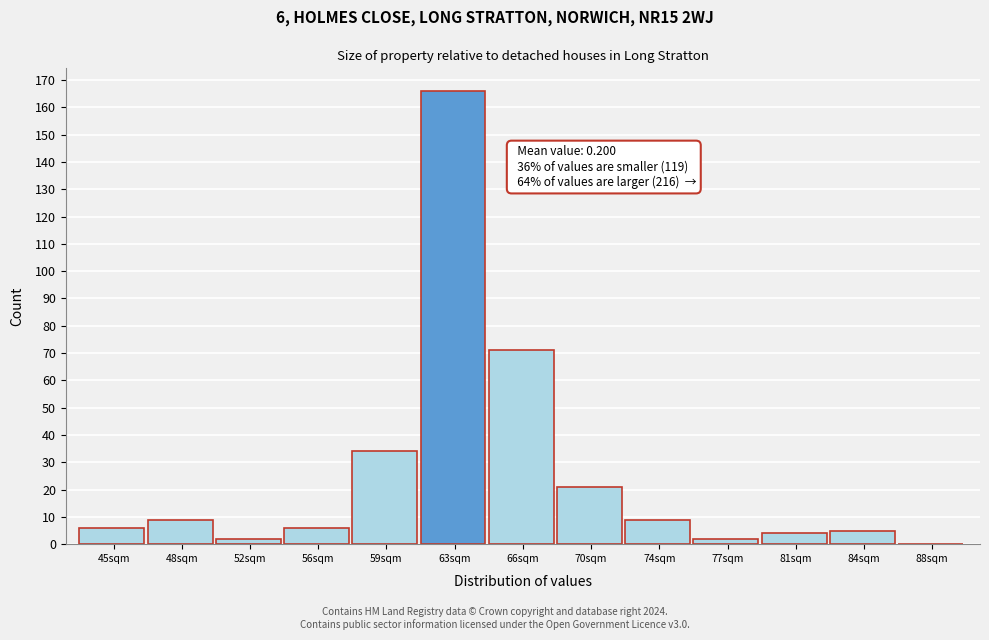

Reading left to right, extract all data points from this chart.

45sqm=6	48sqm=9	52sqm=2	56sqm=6	59sqm=34	63sqm=166	66sqm=71	70sqm=21	74sqm=9	77sqm=2	81sqm=4	84sqm=5	88sqm=0